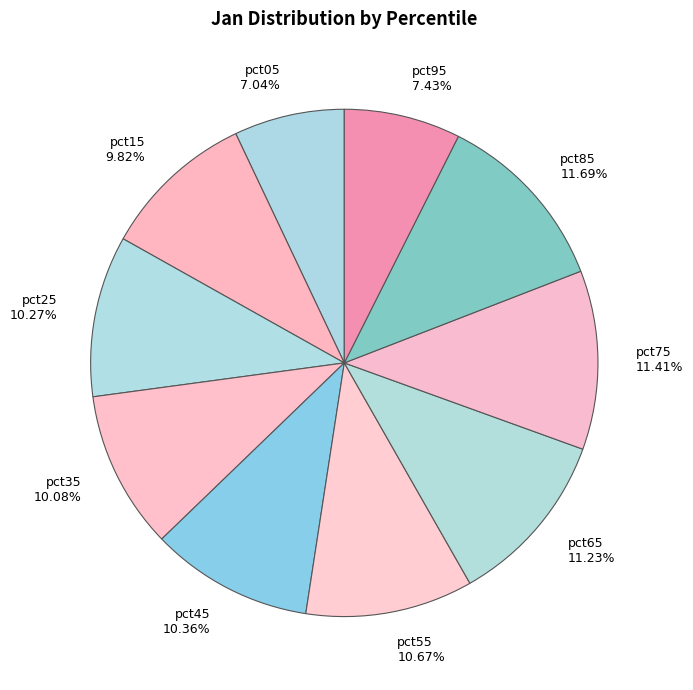

Is the sum of pct25 10.27% and pct45 10.36% greater than half?

No